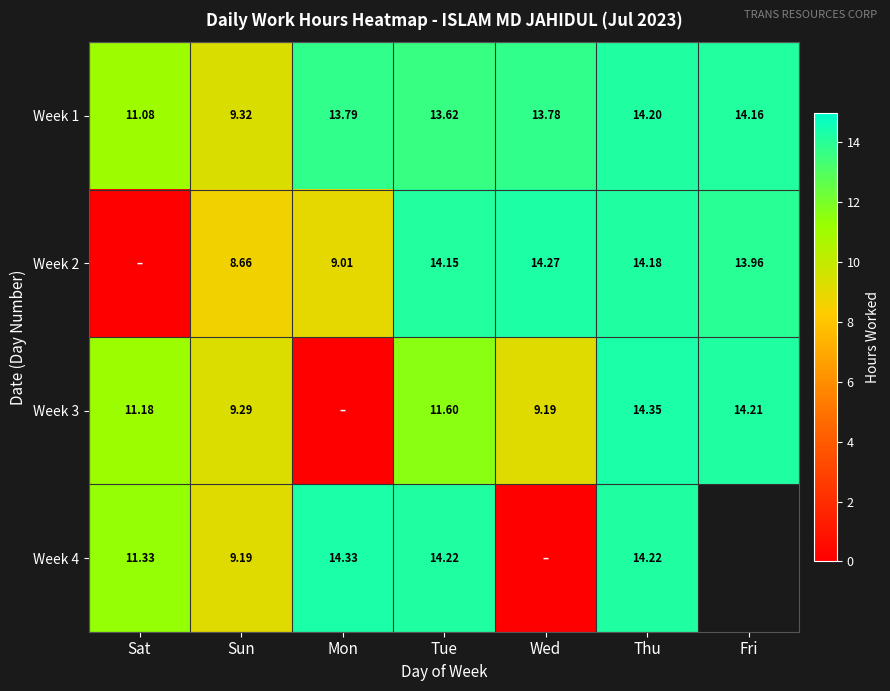

Is the value of Week 2 at Fri greater than the value of Week 4 at Thu?

No